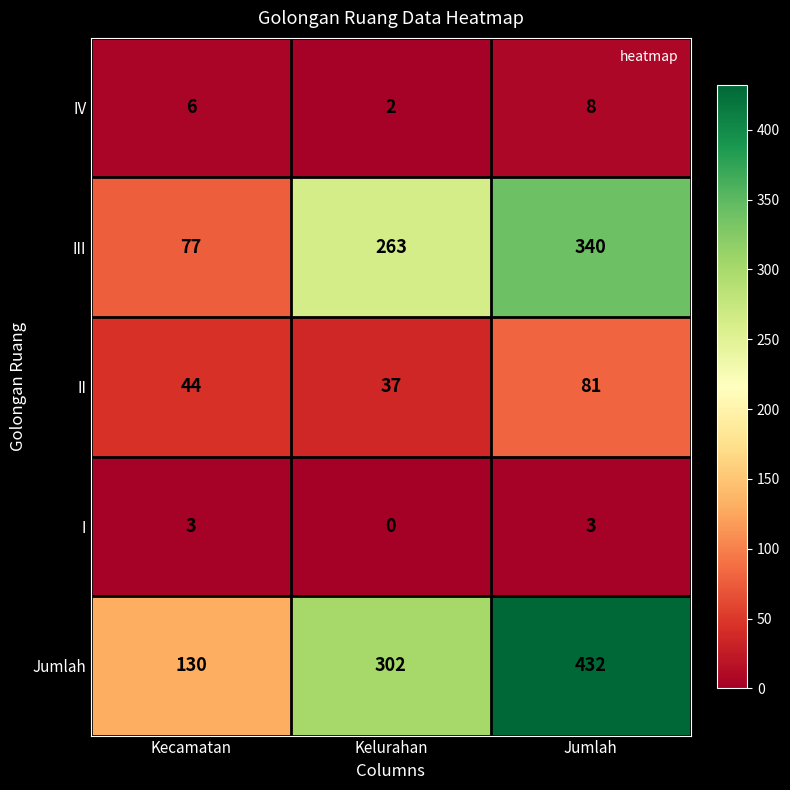

What is the sum of all II values?

162